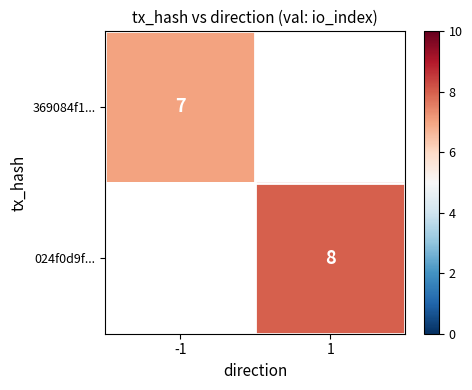

True or false: 369084f1... has a value of 3 at -1.

False